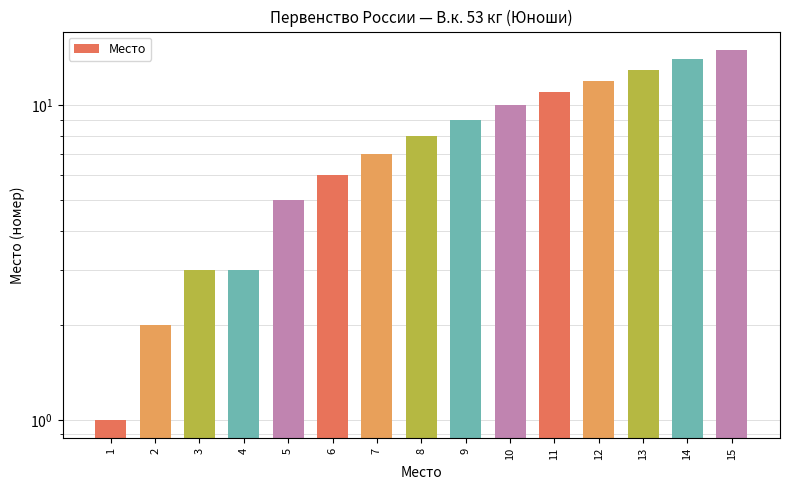

Reading right to left, extract all data points from this chart.

15	14	13	12	11	10	9	8	7	6	5	3	3	2	1